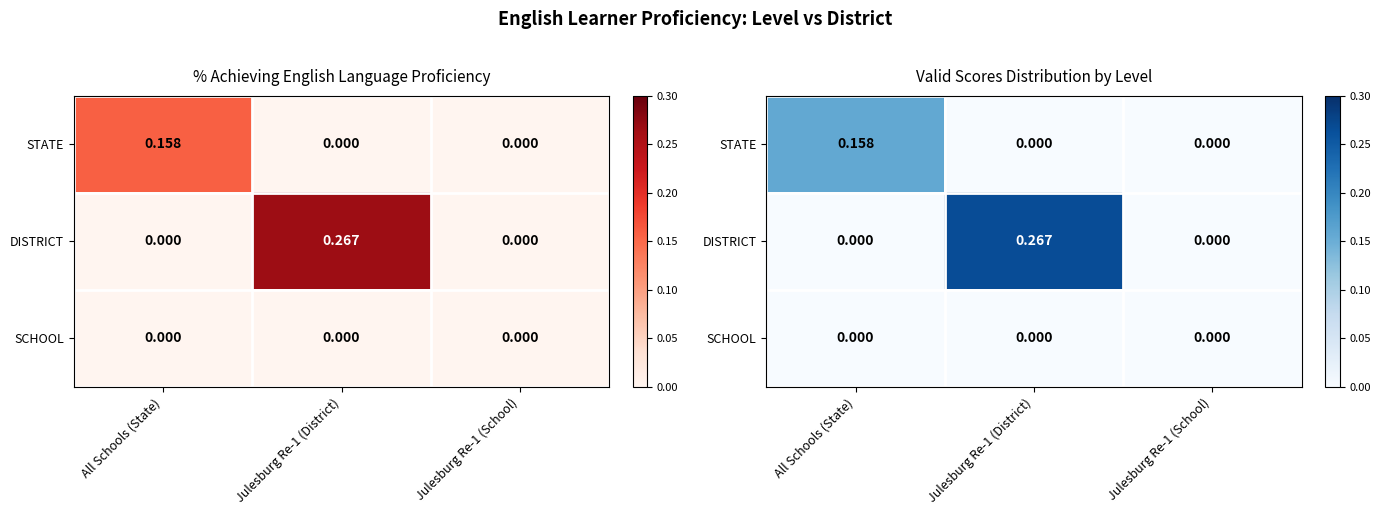

Which category has the highest value in the DISTRICT series?

Julesburg Re-1 (District)